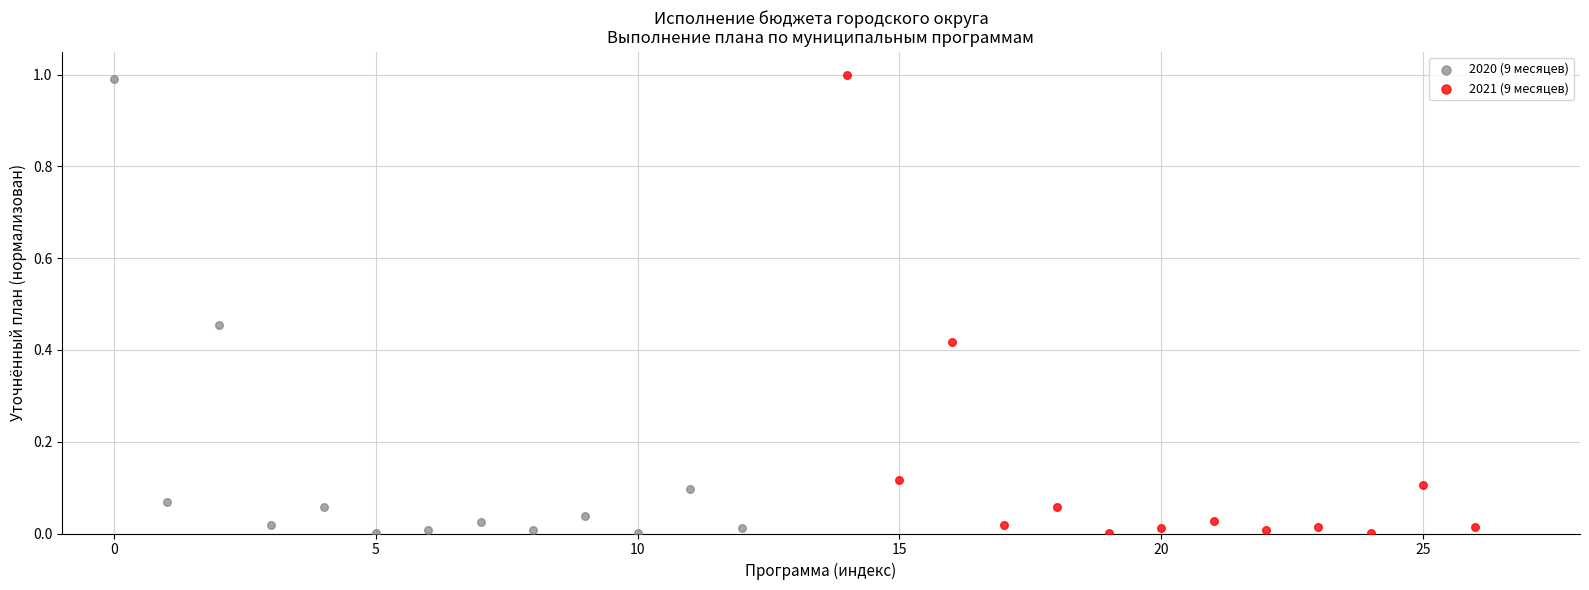

Which series has the largest Y range (max minus min)?

2021 (9 месяцев)